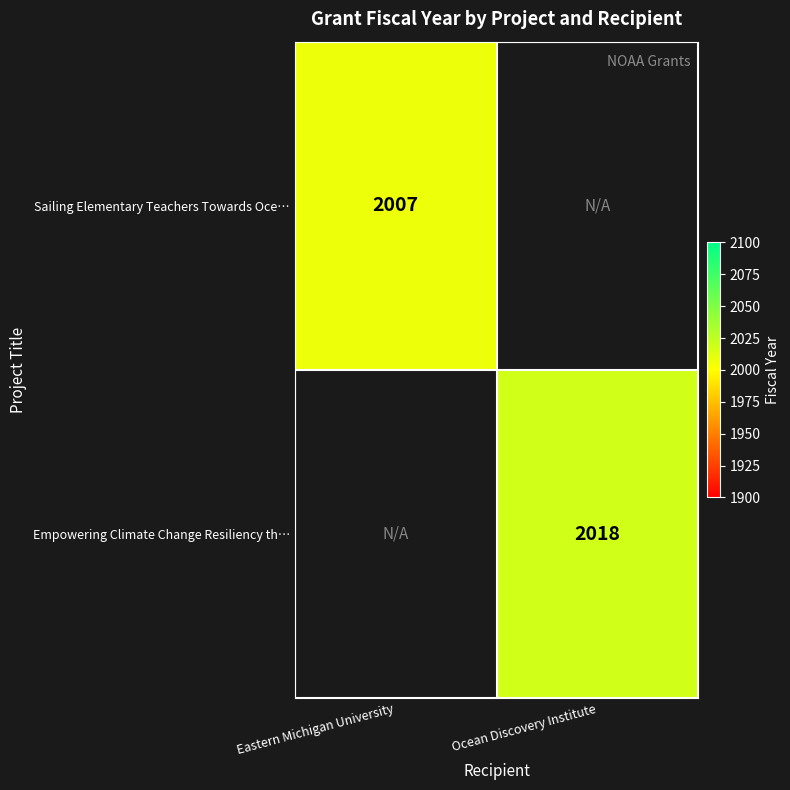

How many distinct data groups are displayed?

2